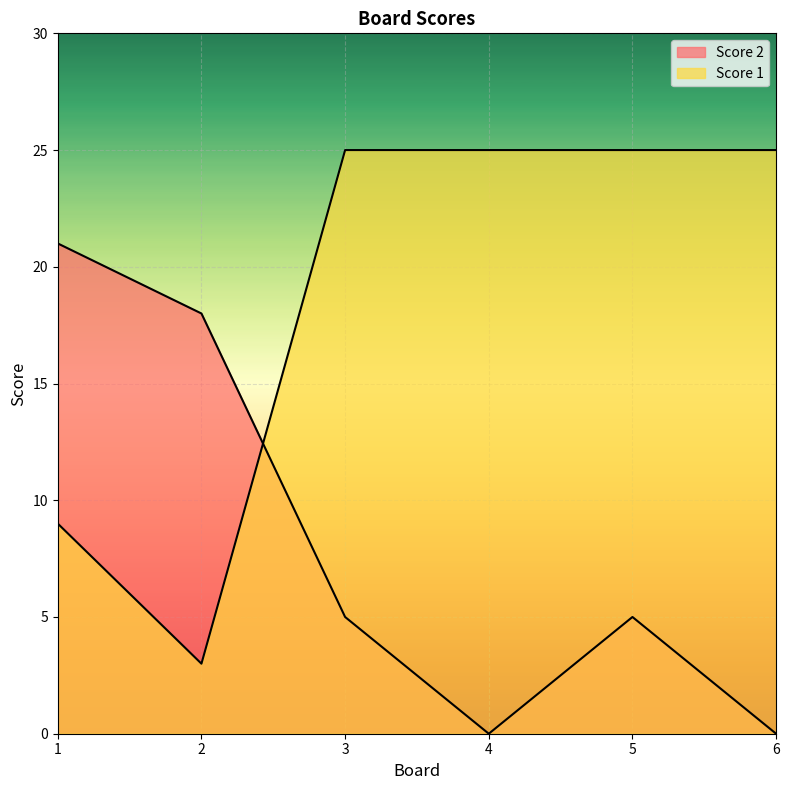

List the series in order of their peak value, lowest first.

Score 2, Score 1